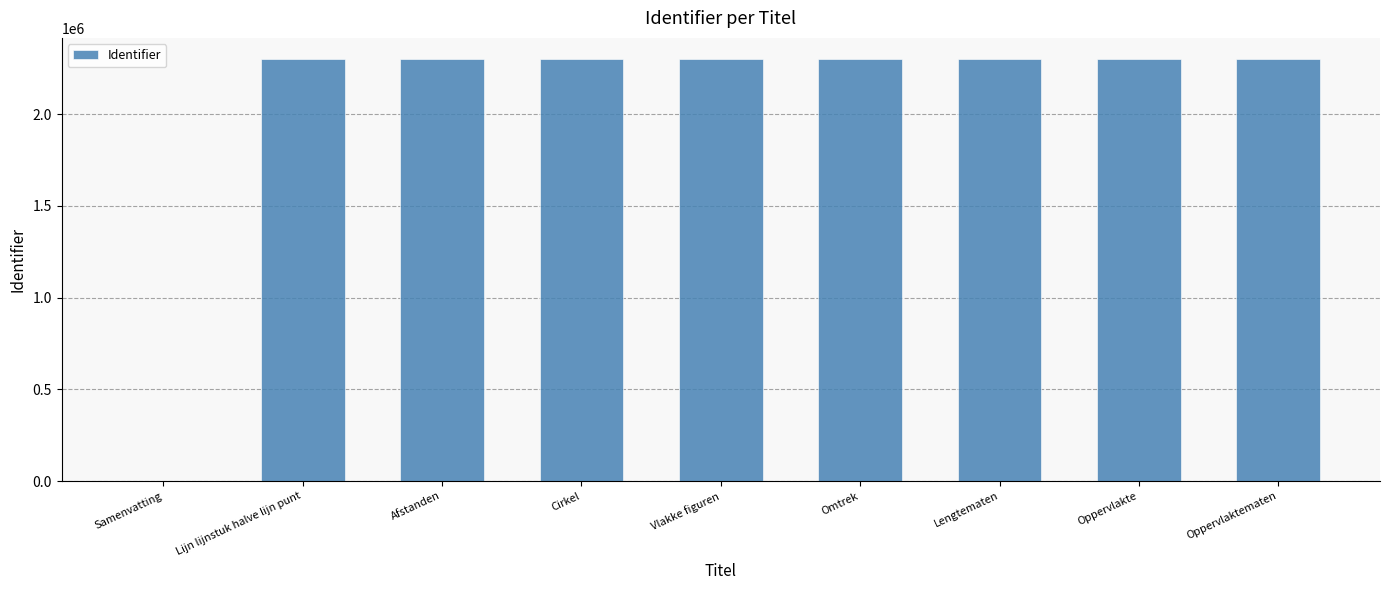

What is the maximum value shown in the chart?

2301079